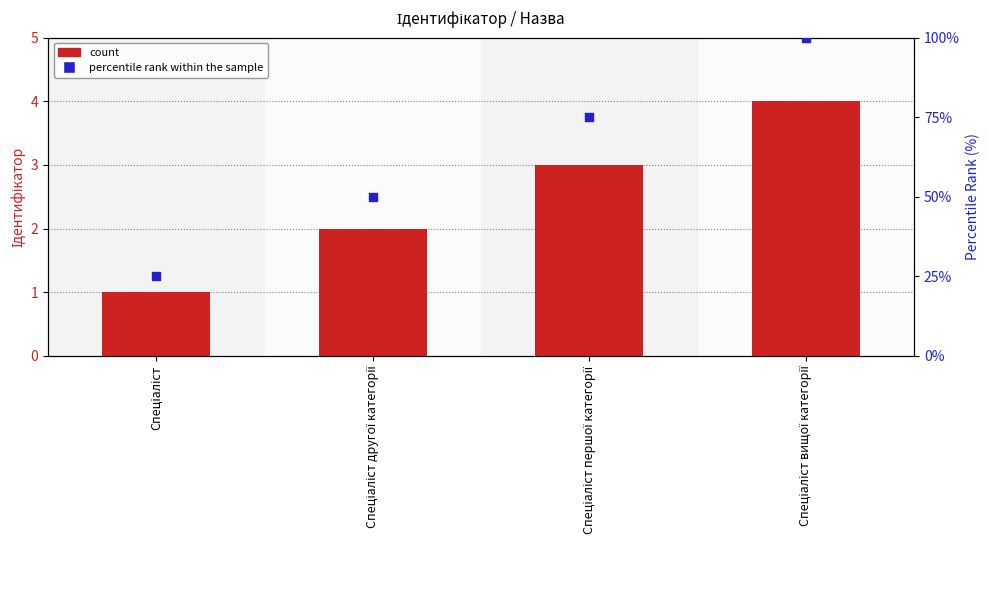

Which series has the widest spread of Y values?

percentile rank within the sample